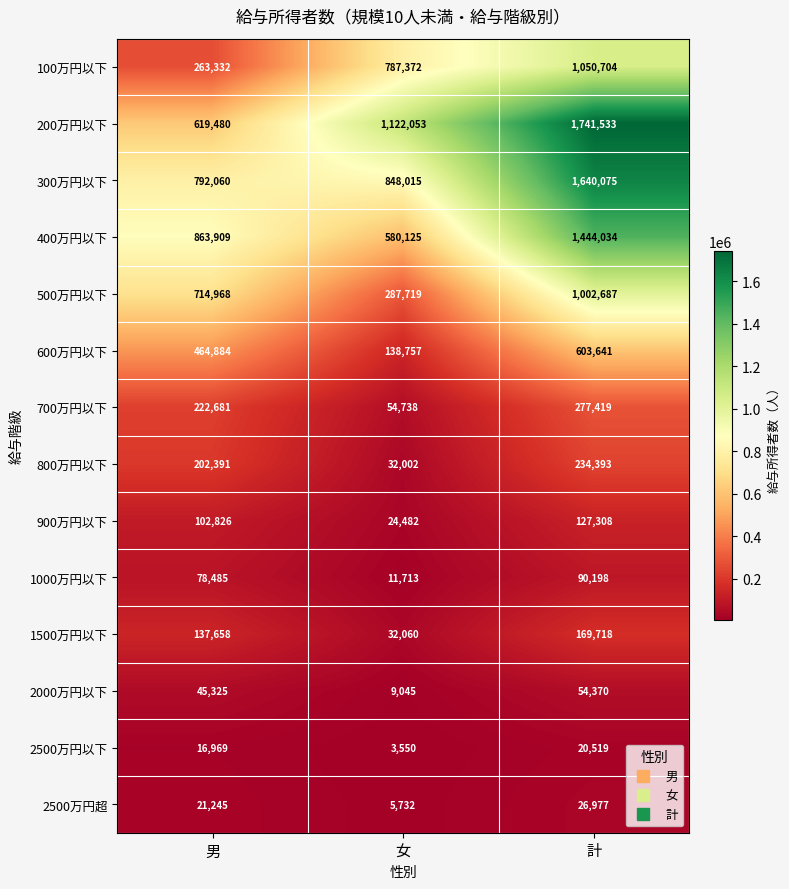

What is the sum of the 700万円以下 values at 女 and 男?

277419